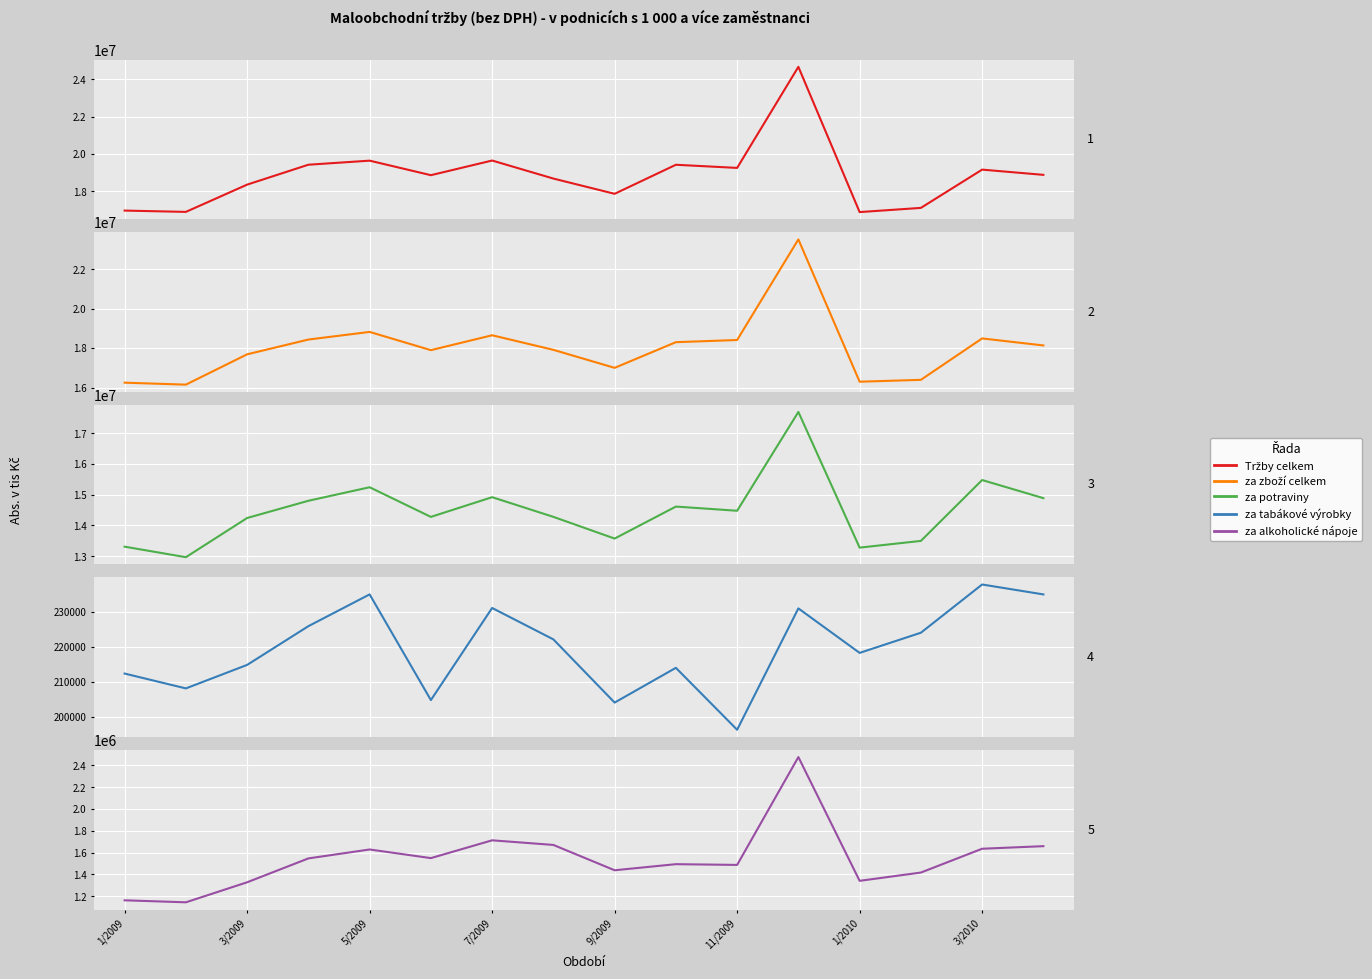

At which category does the chart reach its peak across all series?

11